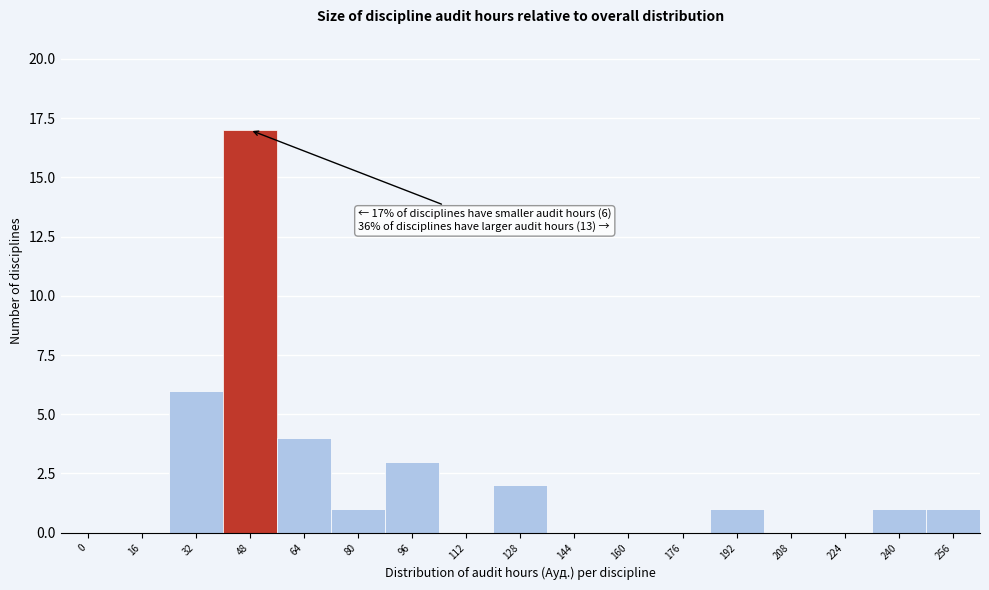

Reading left to right, transcribe all the data shown in this chart.

0=0	16=0	32=6	48=17	64=4	80=1	96=3	112=0	128=2	144=0	160=0	176=0	192=1	208=0	224=0	240=1	256=1